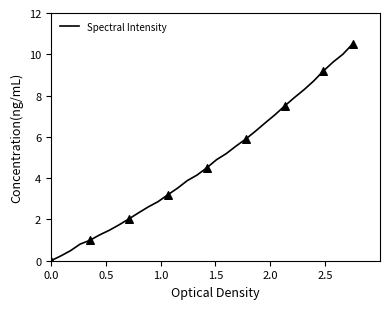

What is the difference between the maximum and minimum values?

10.5